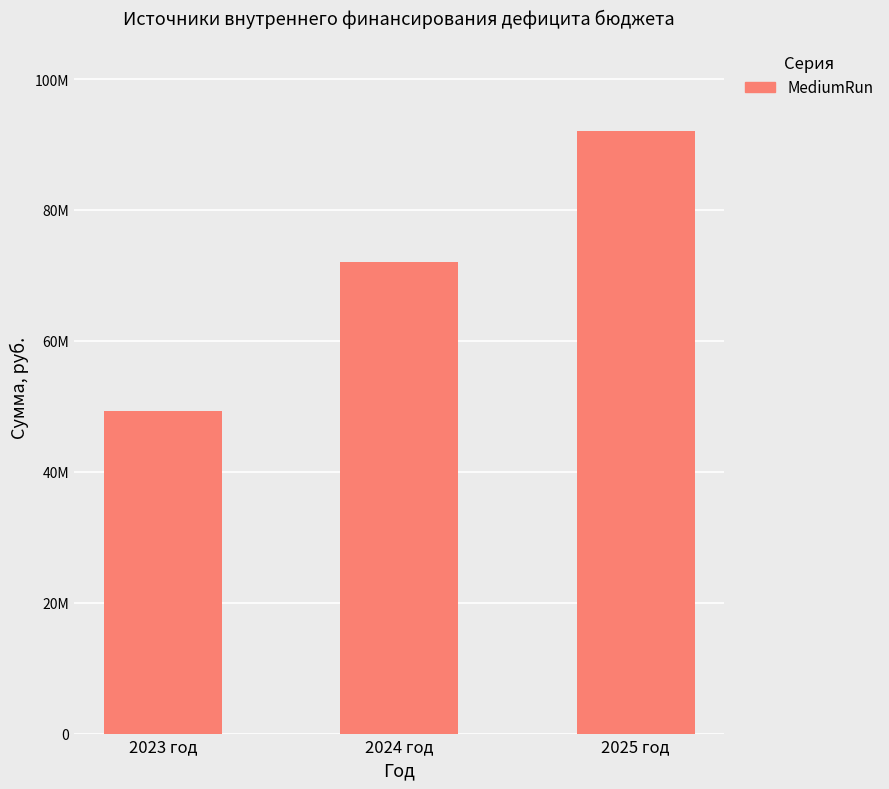

What is the smallest value displayed?

49223893.6